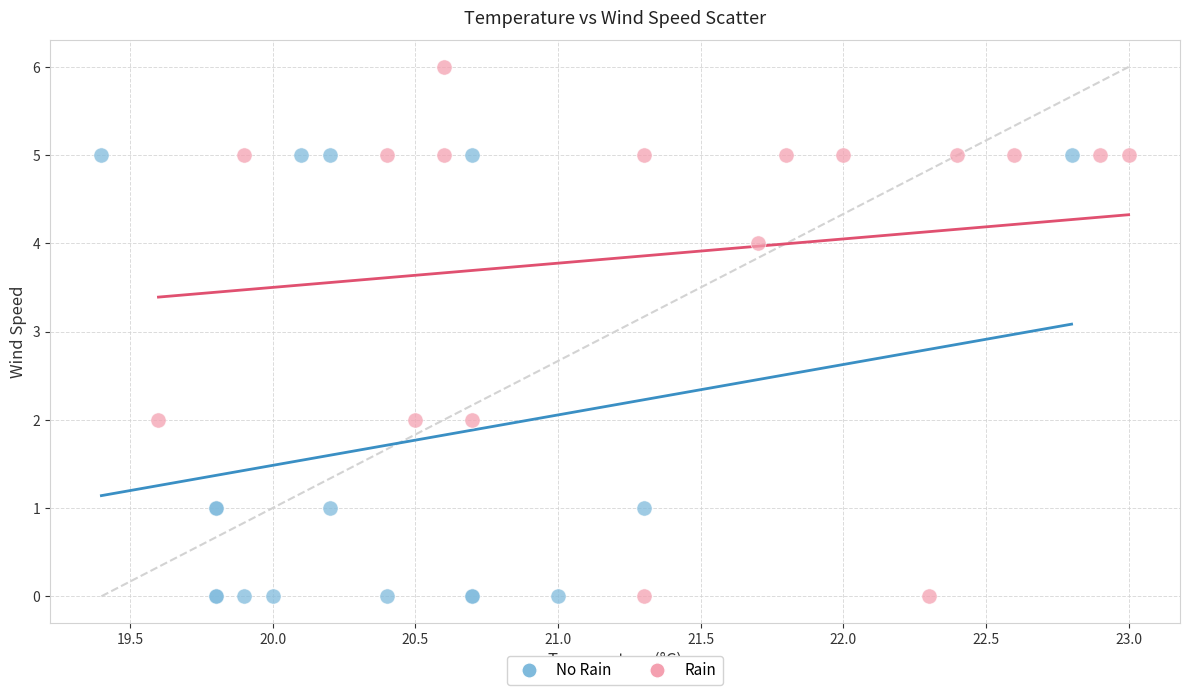

Which series has the widest spread of Y values?

Rain